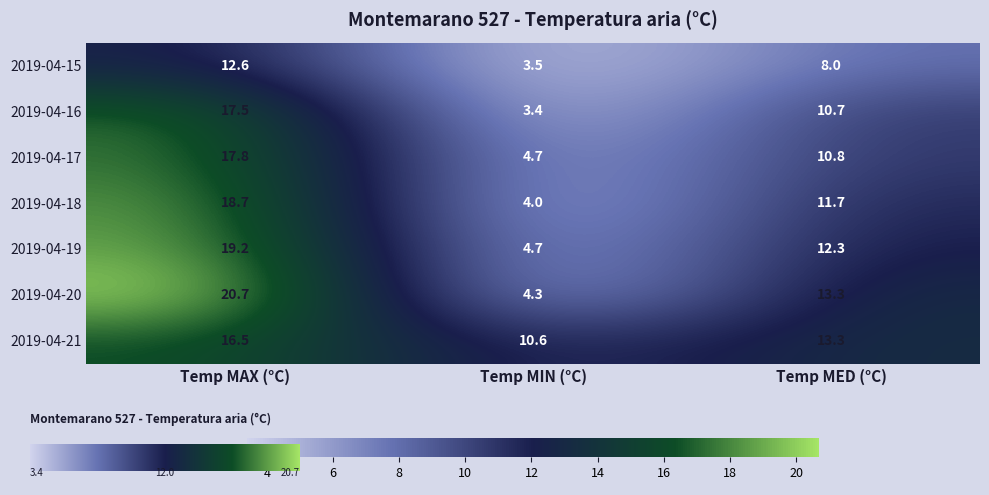

At which label does 2019-04-15 reach its minimum?

Temp MIN (°C)